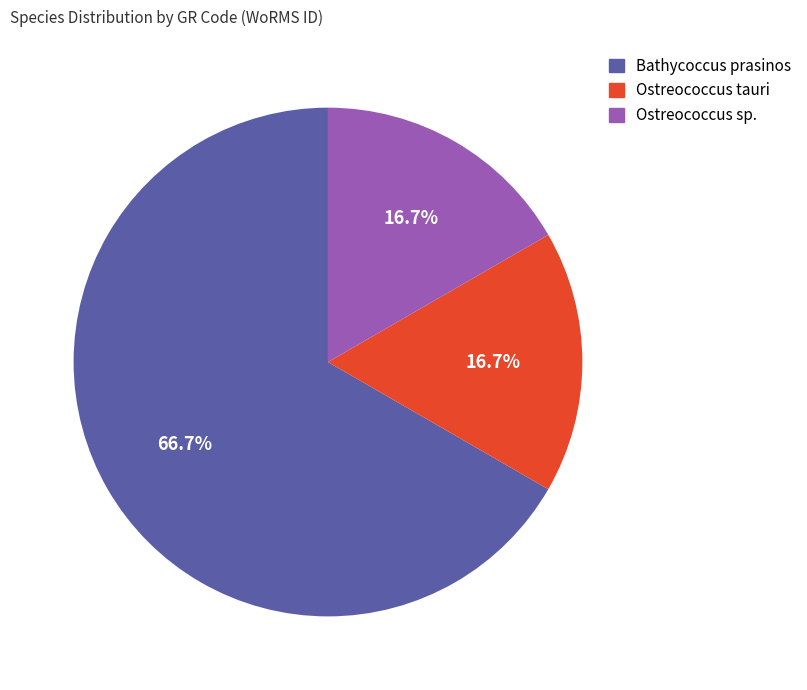

Is there any slice that represents more than half of the pie?

Yes